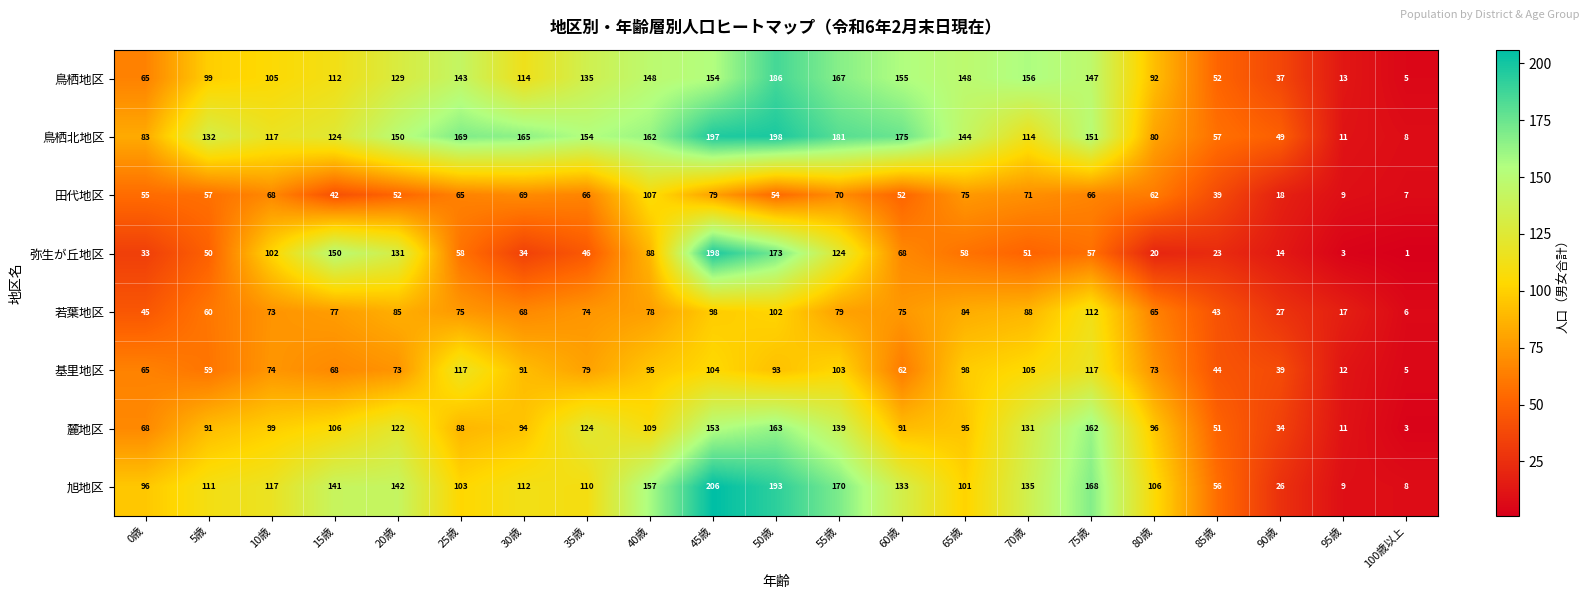

Which category has the lowest value in the 田代地区 series?

100歳以上